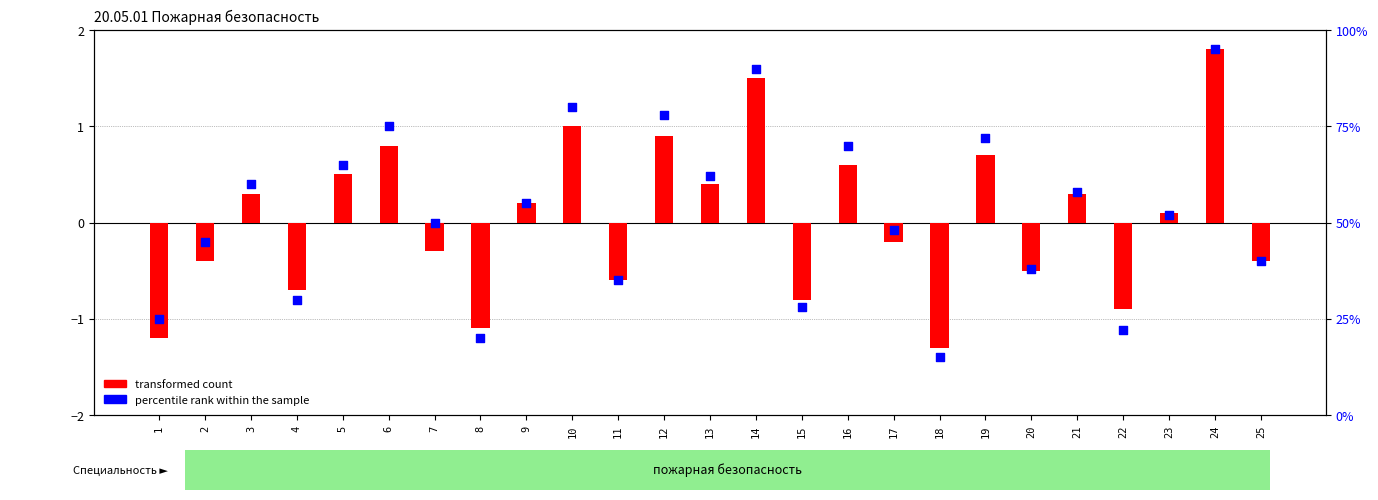

Which series has the widest spread of Y values?

percentile rank within the sample